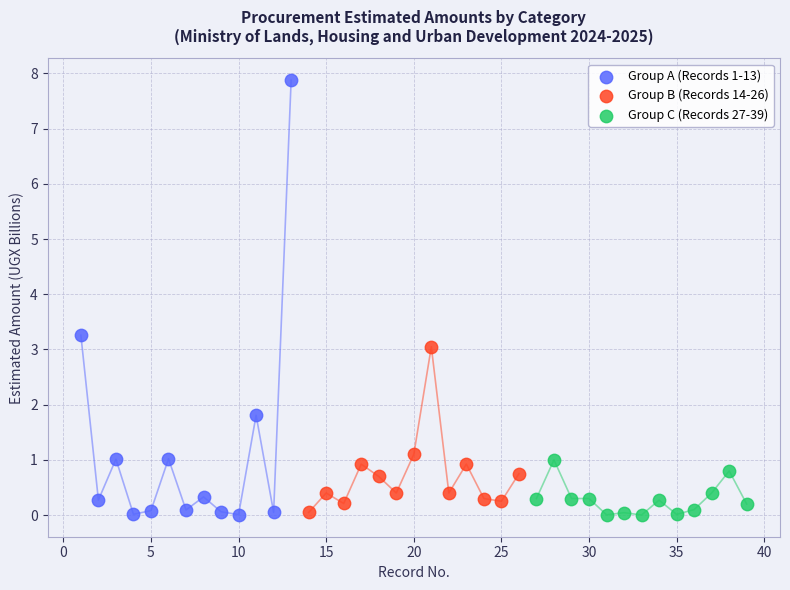

What are all the series names shown in the legend?

Group A (Records 1-13), Group B (Records 14-26), Group C (Records 27-39)